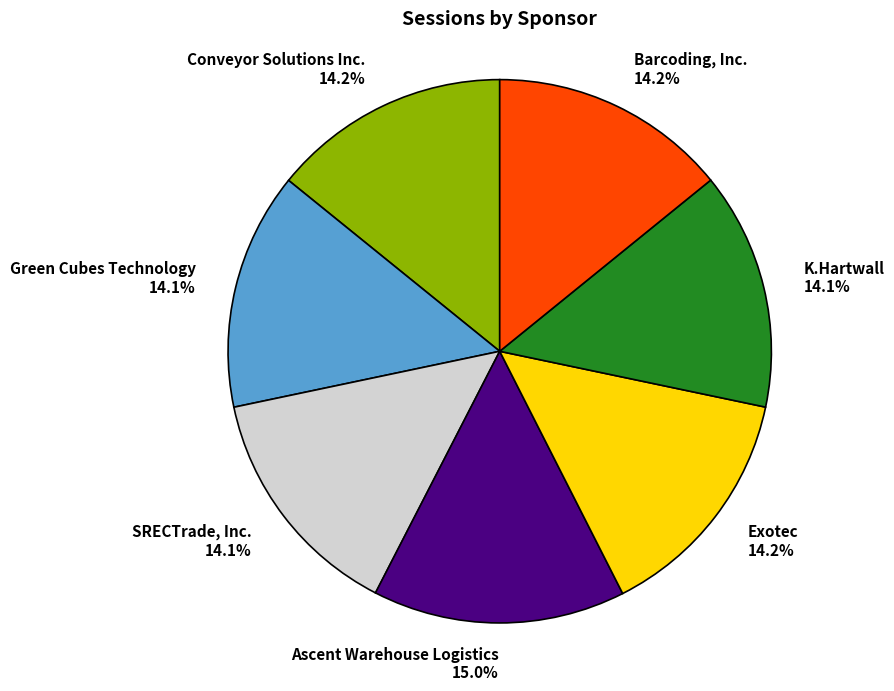

What is the largest slice in the pie chart?

Ascent Warehouse Logistics